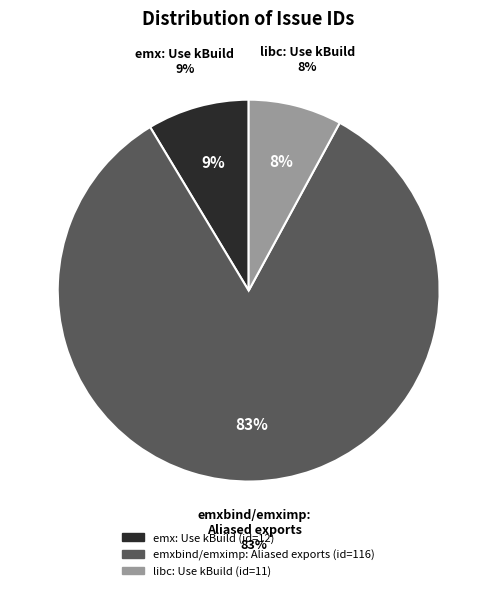

Rank the categories by value from highest to lowest.

emxbind/emximp: Aliased exports, emx: Use kBuild, libc: Use kBuild